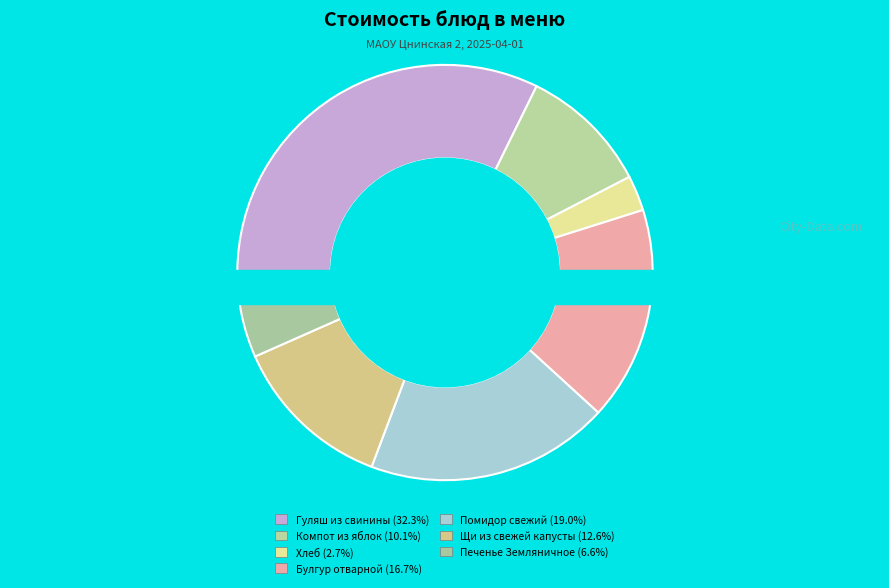

Do Щи из свежей капусты and Печенье Земляничное together represent more than half of the pie?

No